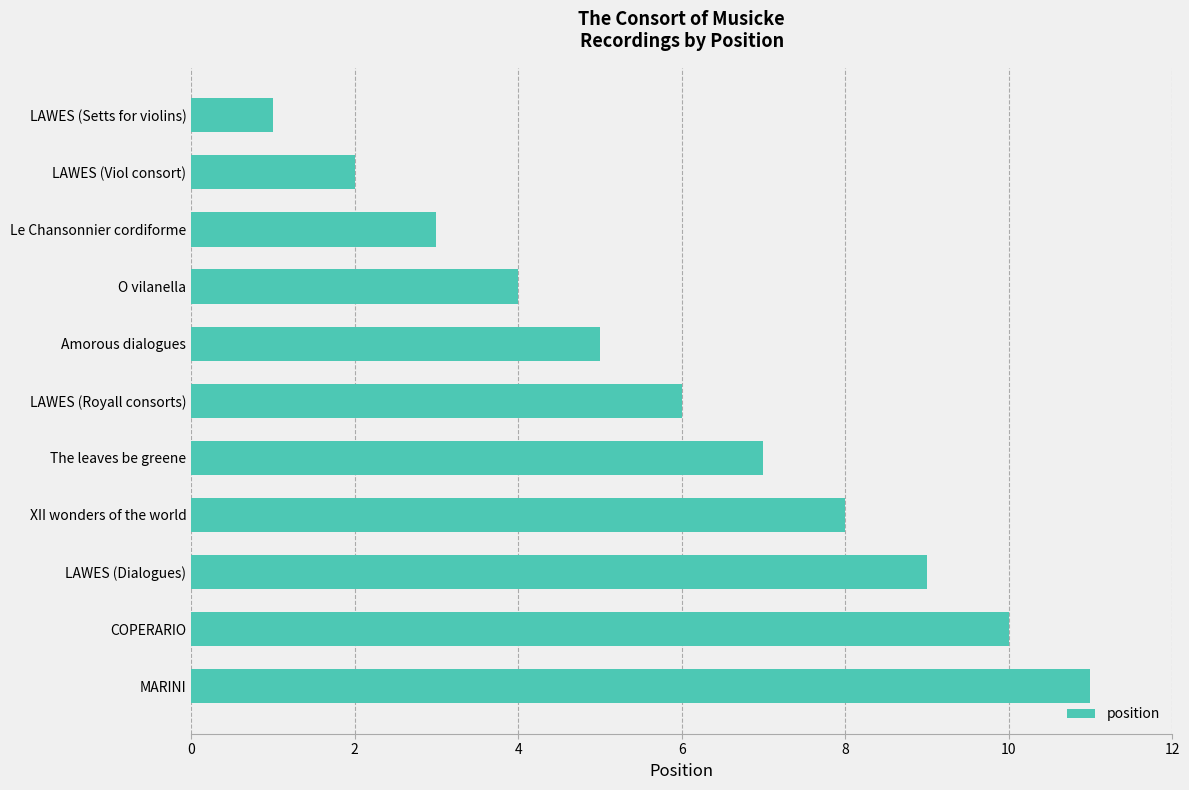

Which category has the highest value across all series?

MARINI